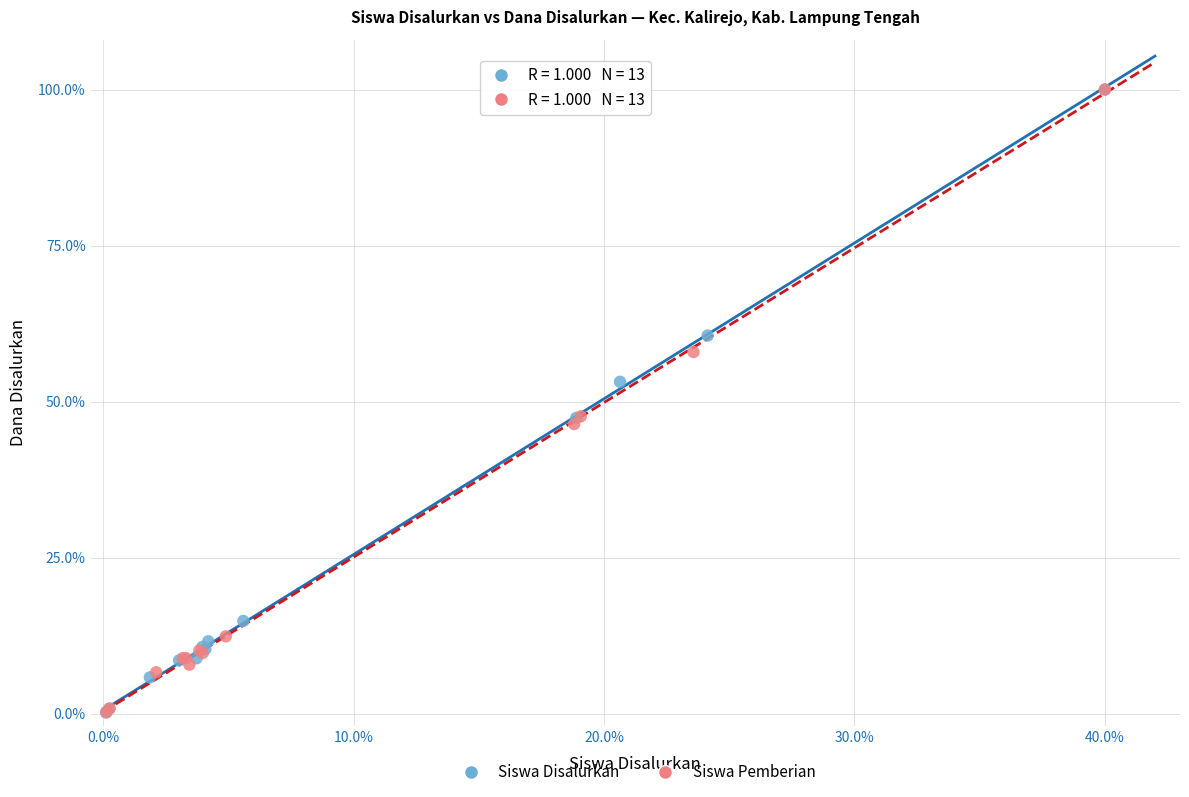

Which series has the largest Y range (max minus min)?

Siswa Disalurkan